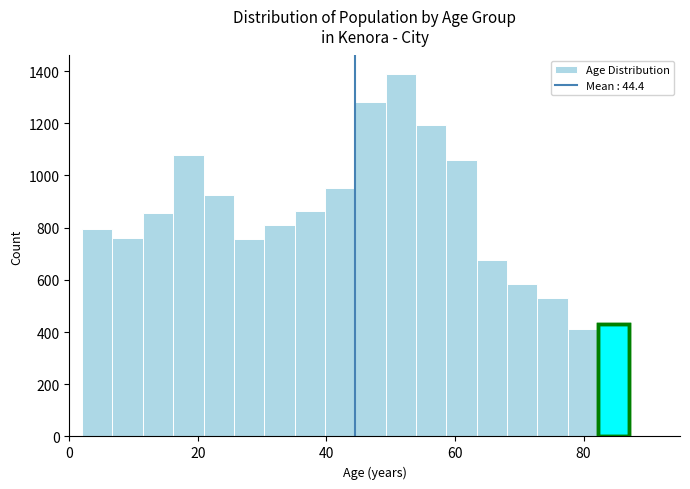

Read against the x-axis, roughly where is the centre of the tallest bar?

52